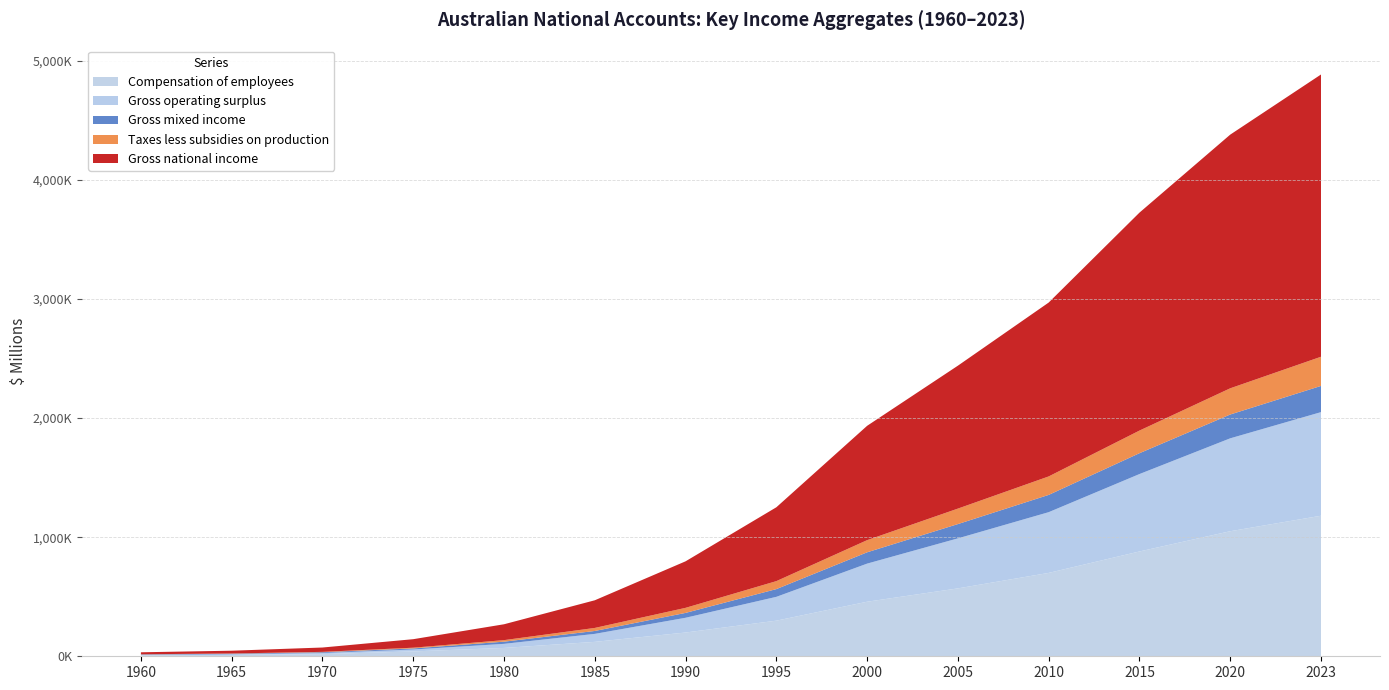

Reading left to right, list all the values displayed in this chart.

Compensation of employees: 7793	11271	18134	40982	69990	120975	199479	299000	458000	570000	700000	880000	1050000	1180000
Gross operating surplus: 3671	5616	9506	16007	34358	67132	123818	200000	320000	420000	510000	650000	780000	870000
Gross mixed income: 3987	4728	6484	8961	18277	24323	40889	65000	95000	120000	145000	175000	200000	220000
Taxes less subsidies on production: 1455	1925	2943	6146	12947	25518	42497	67000	102000	130000	155000	190000	220000	245000
Gross national income: 16642	23261	36489	71408	133206	232241	390613	620000	960000	1200000	1460000	1830000	2130000	2370000